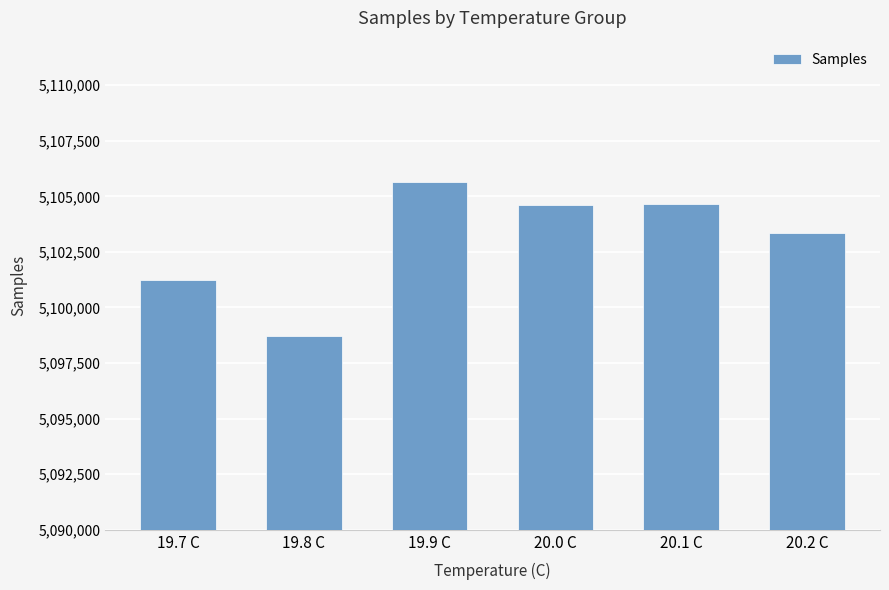

What is the label of the 3rd bar from the left?

19.9 C